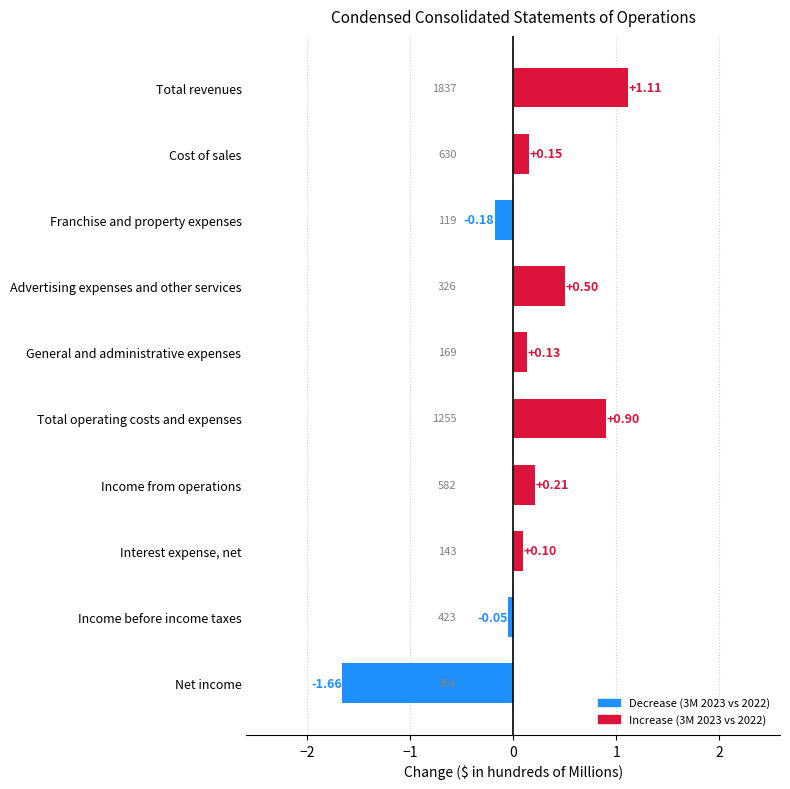

What is the label of the 4th bar from the top?

Advertising expenses and other services